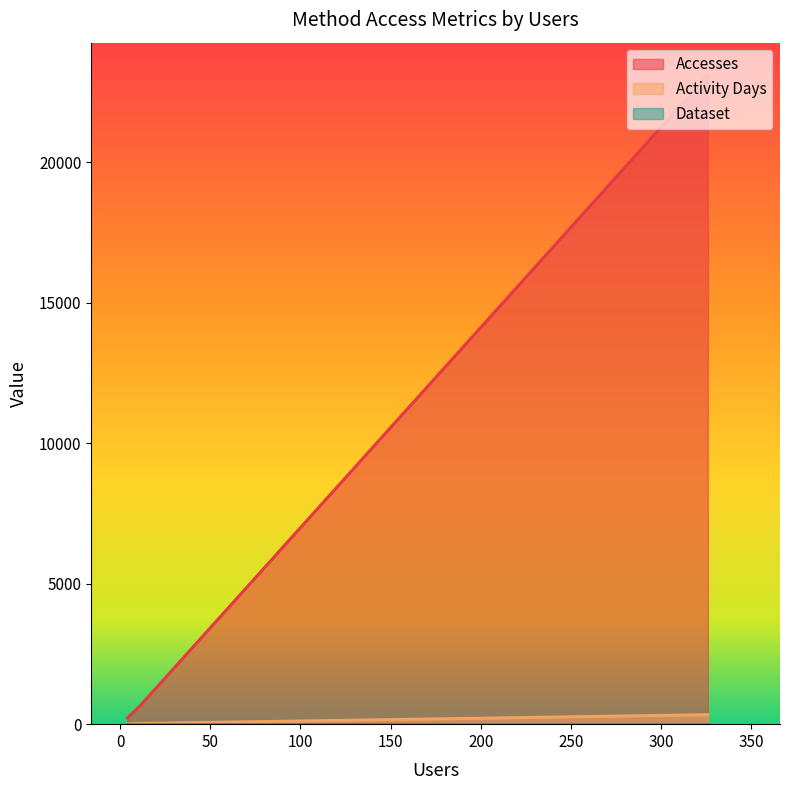

What is the lowest value of the Accesses series?

220